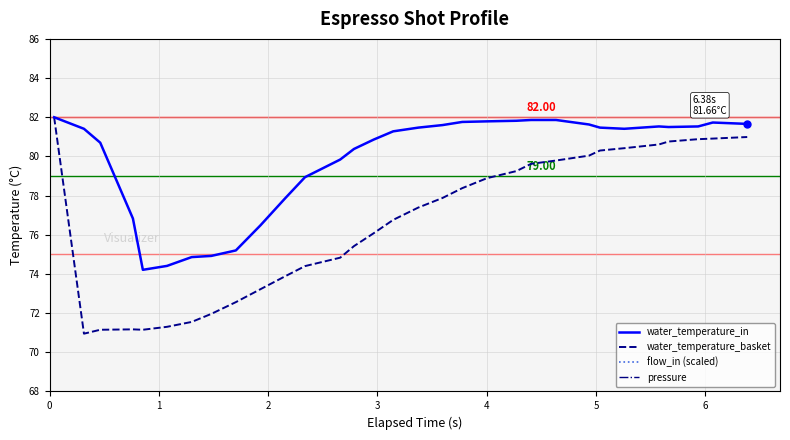

Does the chart display data point markers on the line(s)?

No